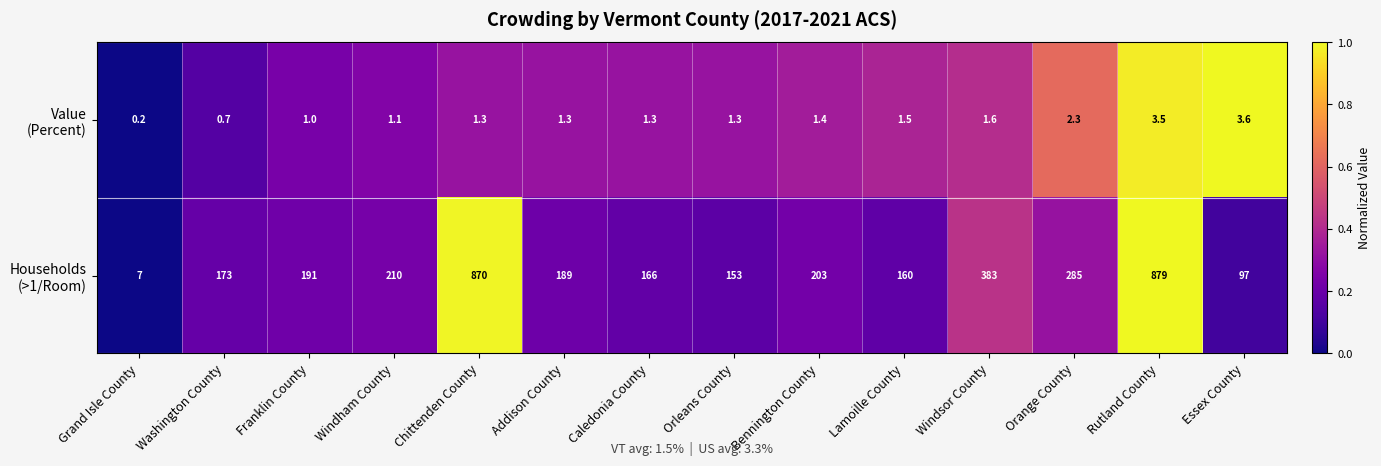

Which label corresponds to the largest value in the chart?

Rutland County